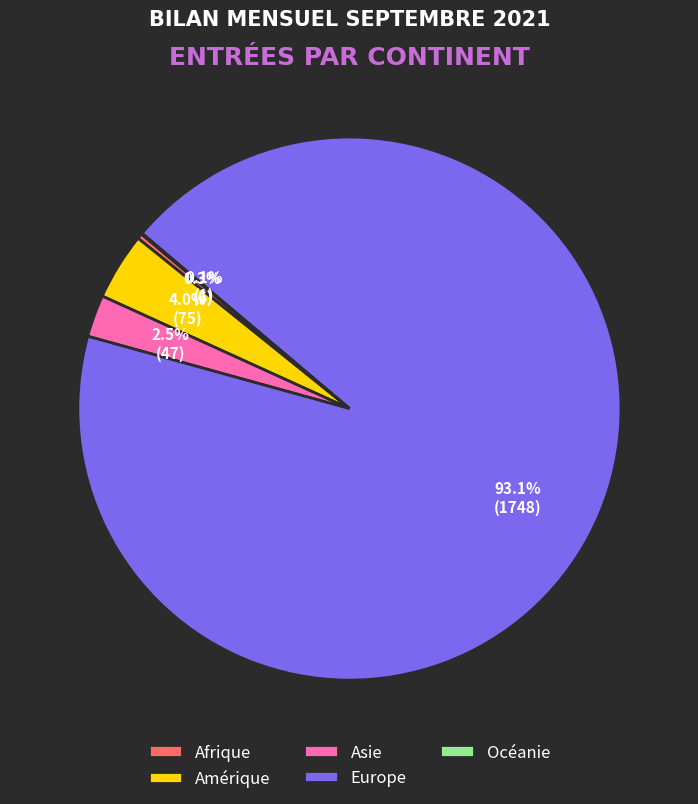

What is the largest slice in the pie chart?

Europe